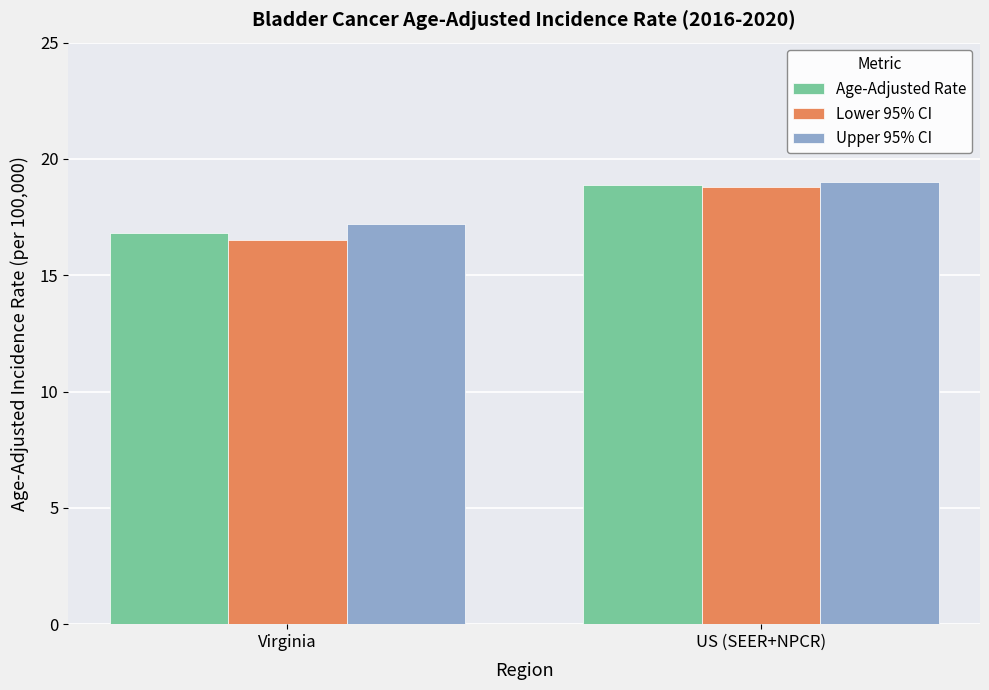

What is the total value across all series at Virginia?

50.5